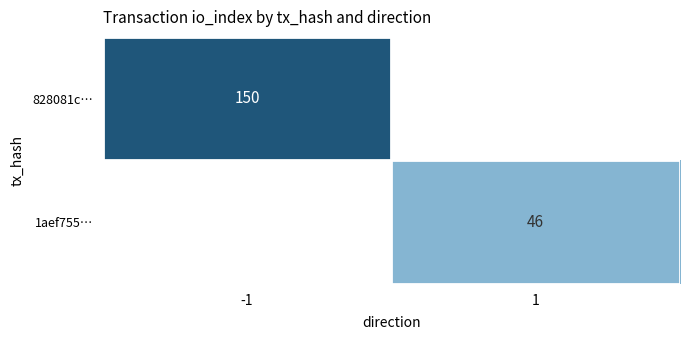

Is it true that 1aef755… equals 46 at 1?

True